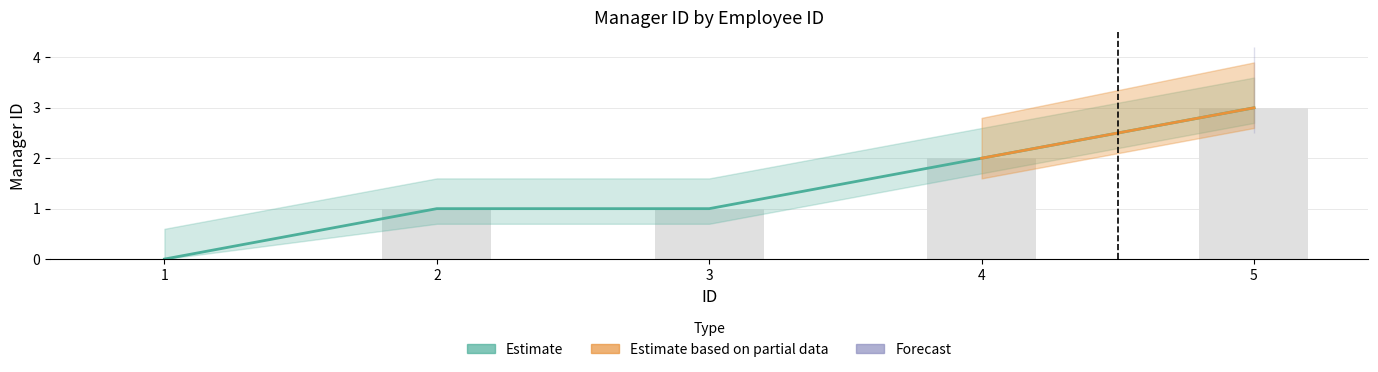

True or false: the data shows 1 at 4.

False